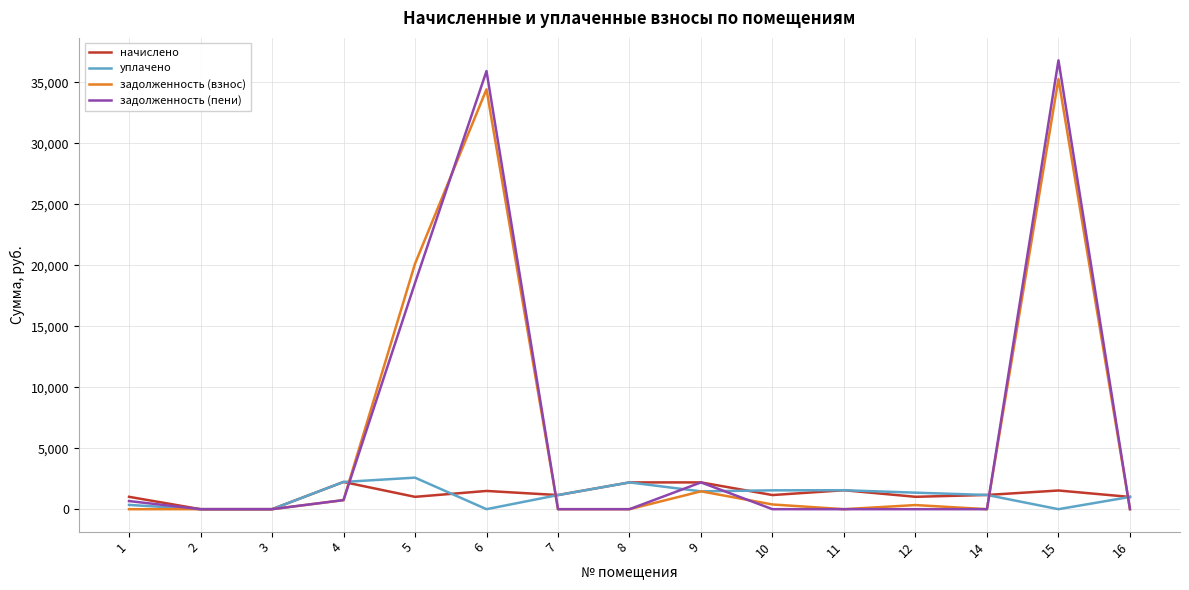

Is the value of задолженность (пени) at 16 greater than the value of начислено at 6?

No